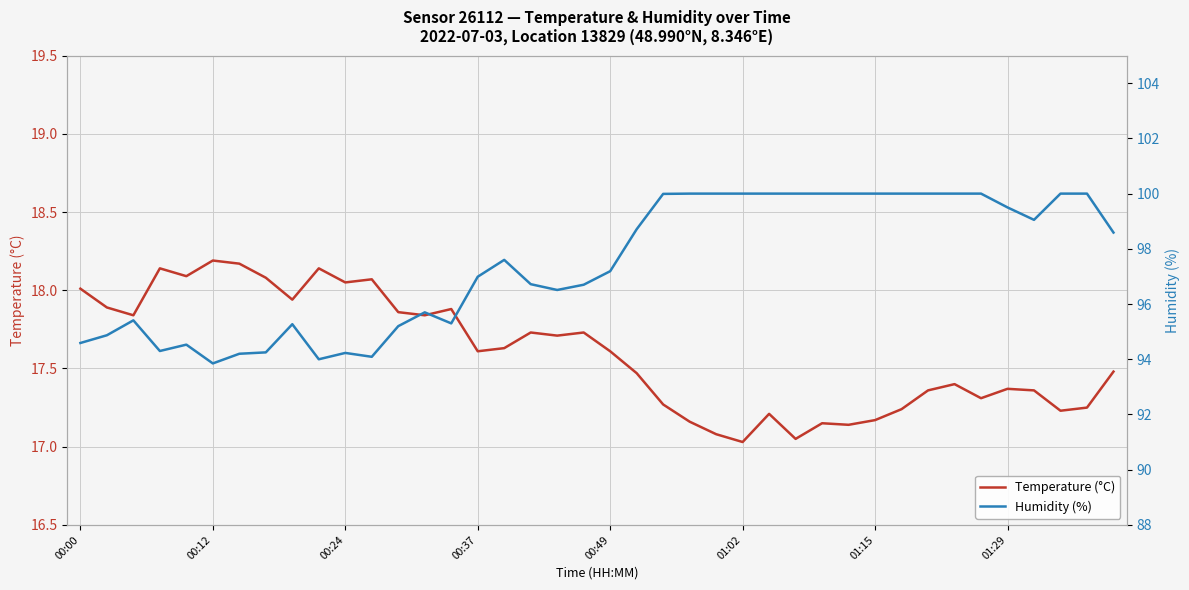

Is this an area chart (filled region under the line)?

No